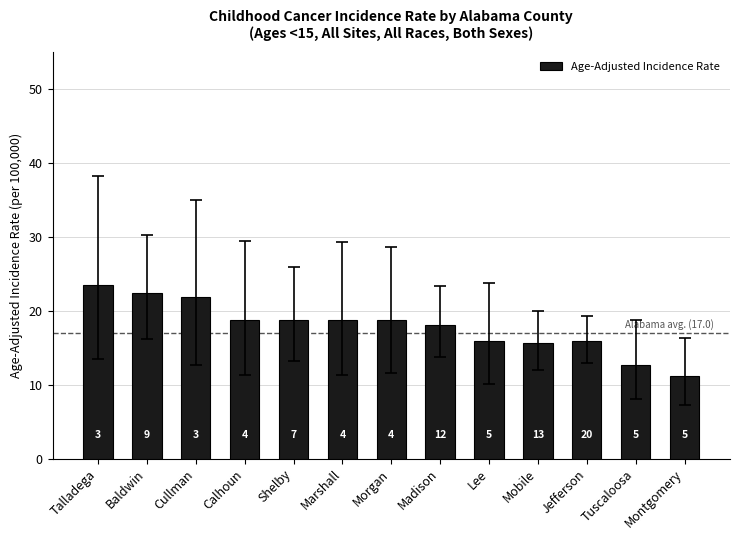

What is the change in value from Morgan to Lee?

-2.8